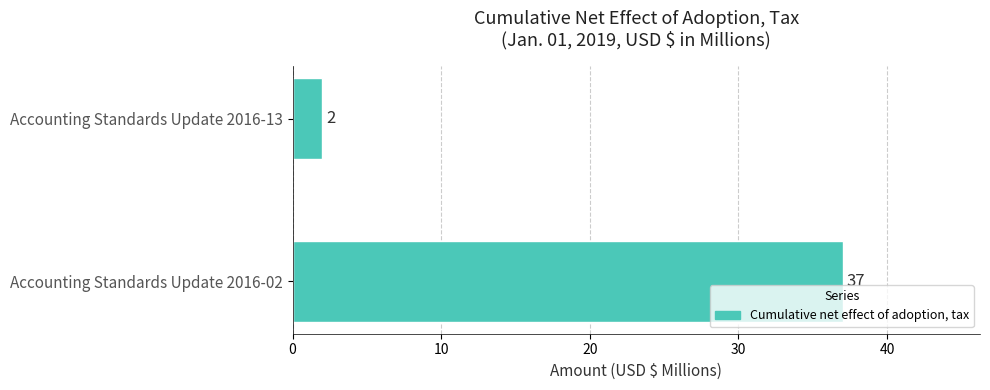

What is the sum of all values?

39